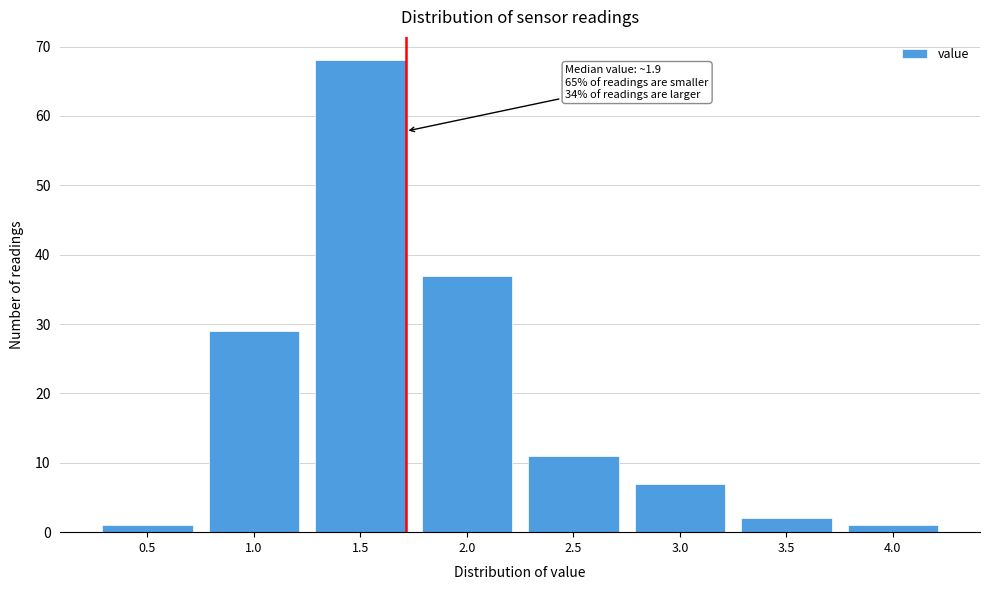

Reading left to right, list all the values displayed in this chart.

0.5=1	1.0=29	1.5=68	2.0=37	2.5=11	3.0=7	3.5=2	4.0=1